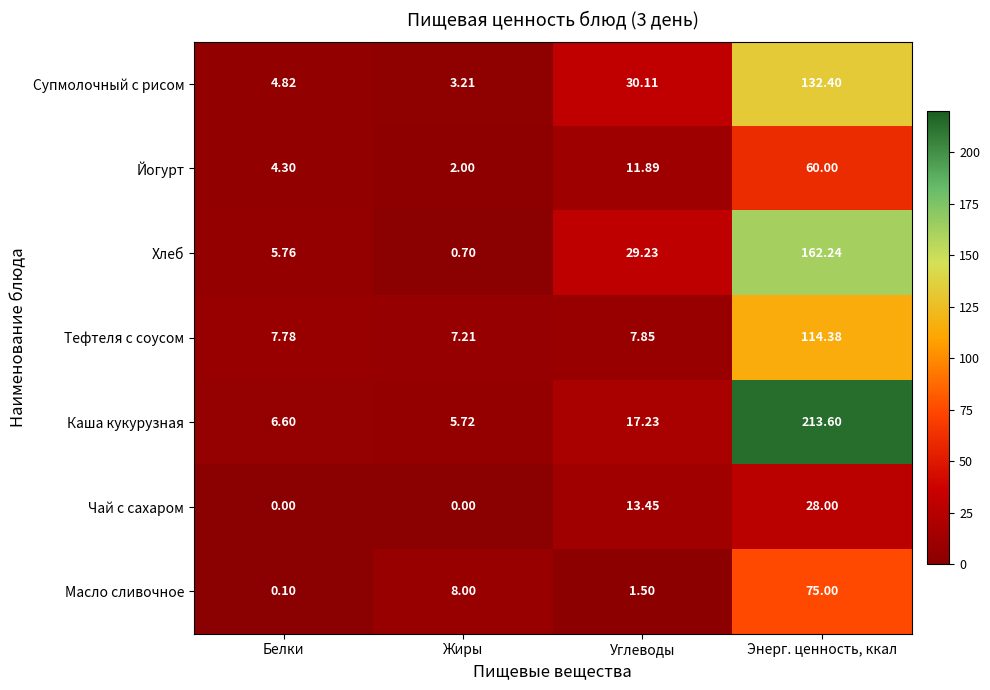

How many data points does each series have?

4